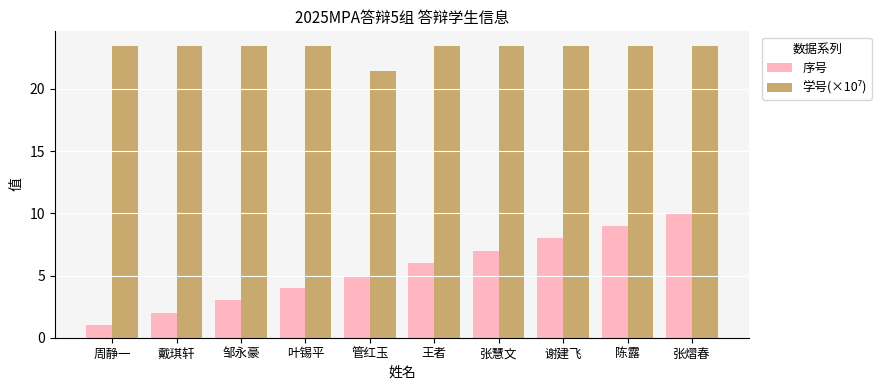

At how many categories does at least one series exceed 23?

9